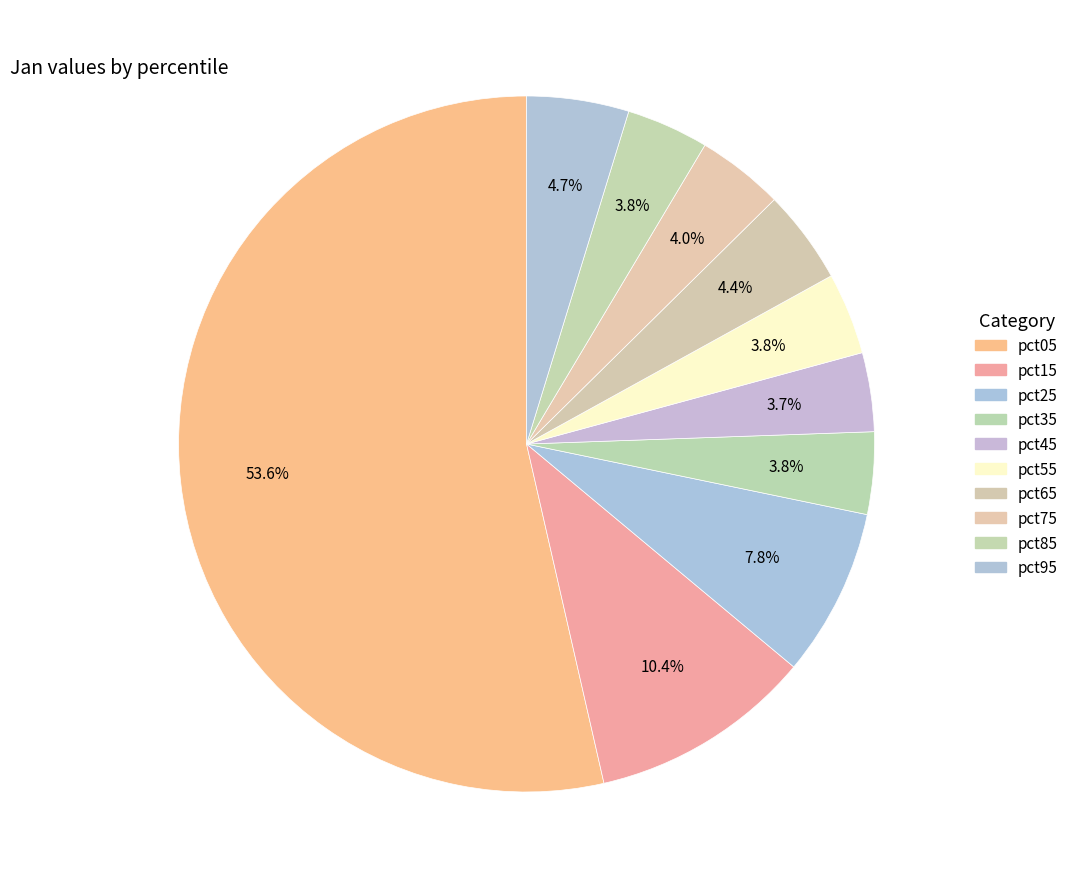

To the nearest percent, what is the average slice percentage?

10%